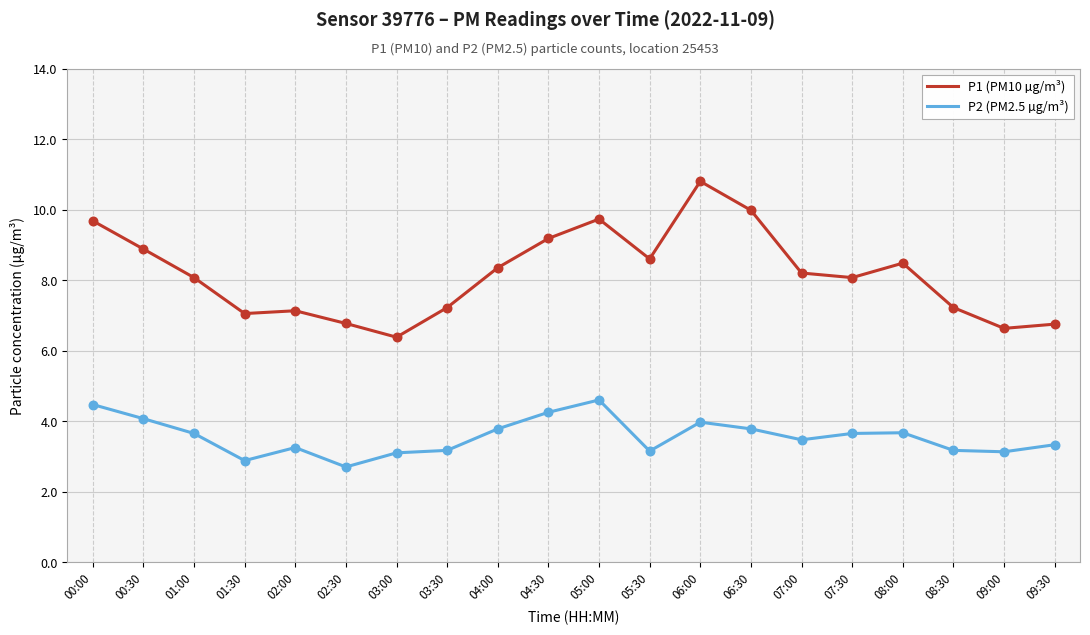

What is the spread (max minus min) of values at 00:00?

5.2